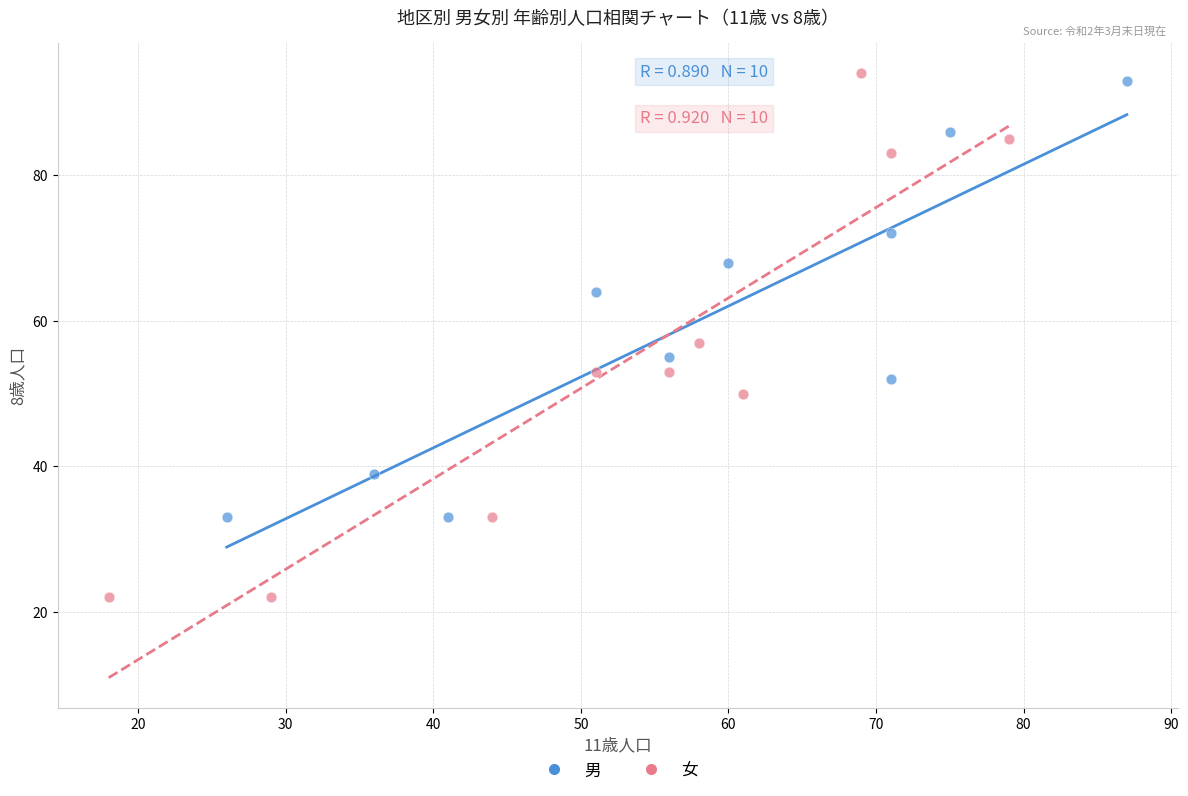

Which series contains the highest Y value?

女